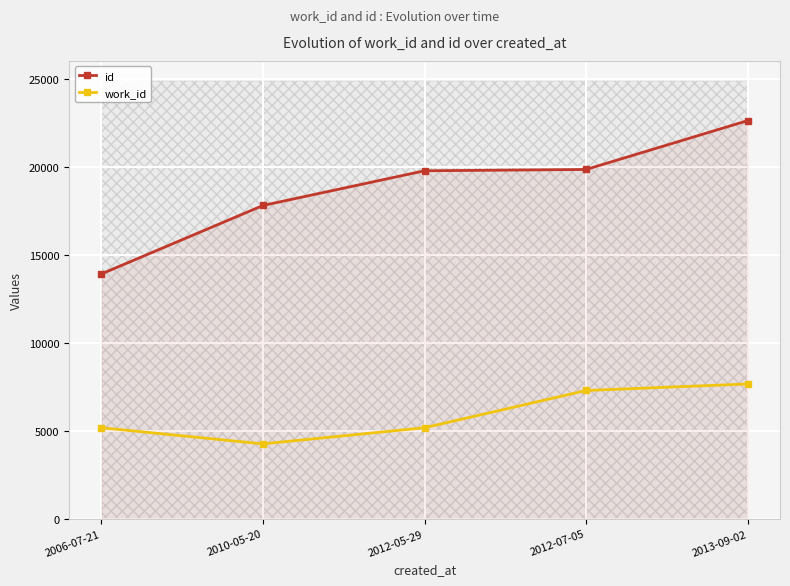

True or false: id and work_id cross at least once.

False